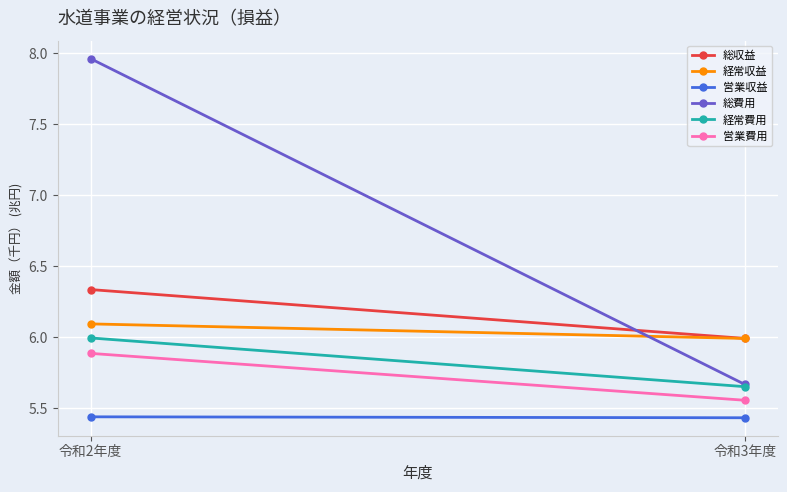

What is the difference between the 総収益 values at 令和3年度 and 令和2年度?

0.3